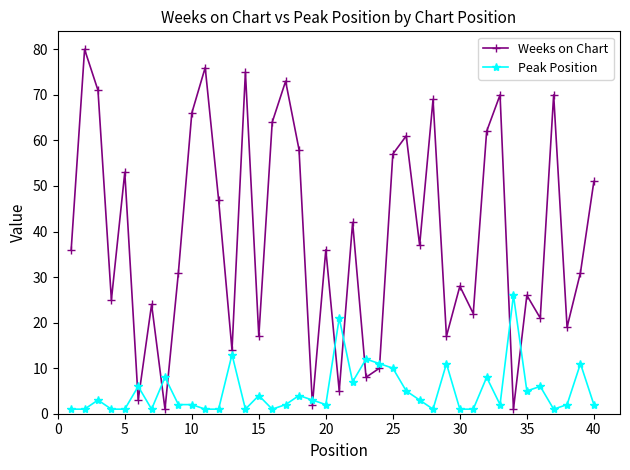

In Weeks on Chart, how many points are higher than both neighbors (excluding endpoints)?

14